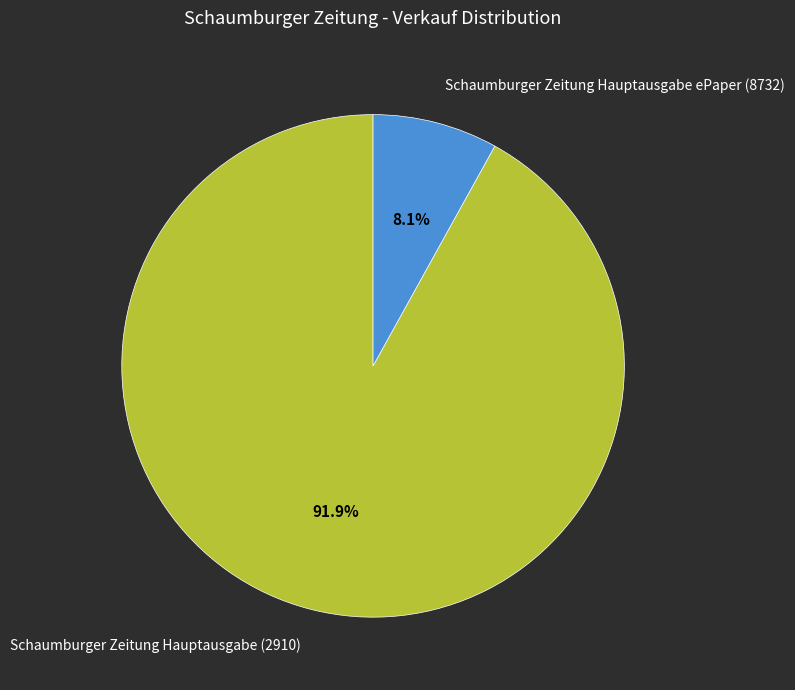

What is the largest slice in the pie chart?

Schaumburger Zeitung Hauptausgabe (2910)